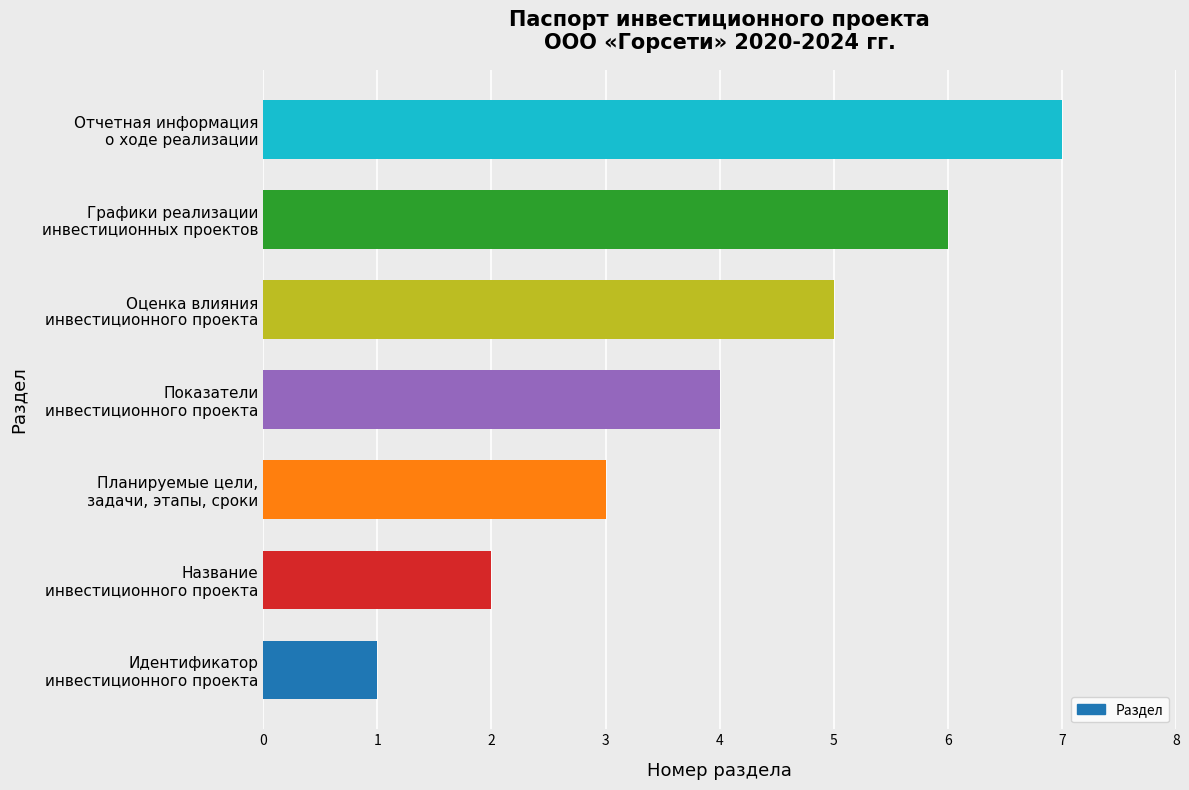

How many data points does each series have?

7